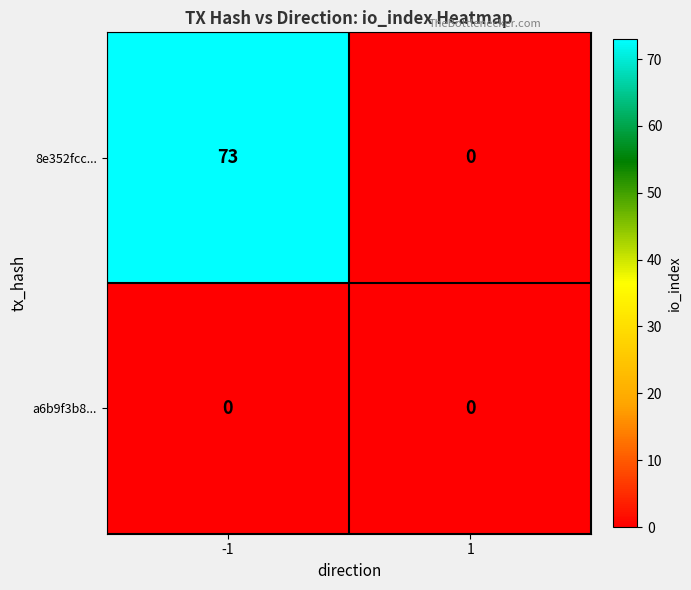

Rank the series by their maximum value, from lowest to highest.

a6b9f3b8..., 8e352fcc...